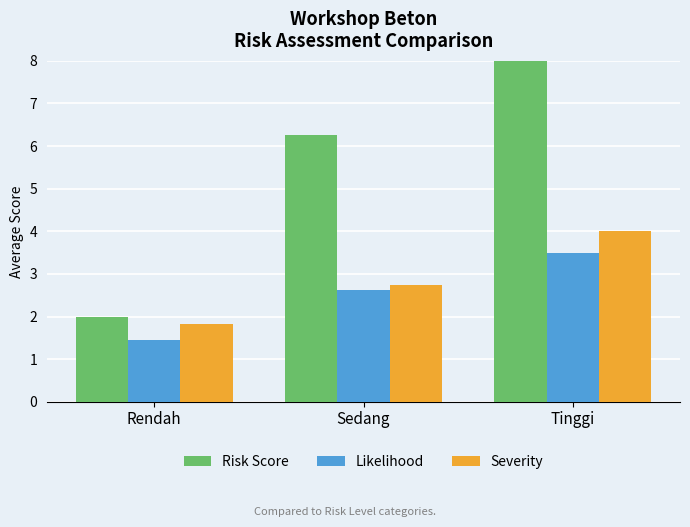

What is the value of the Severity bar at the 1st from the left?

1.8